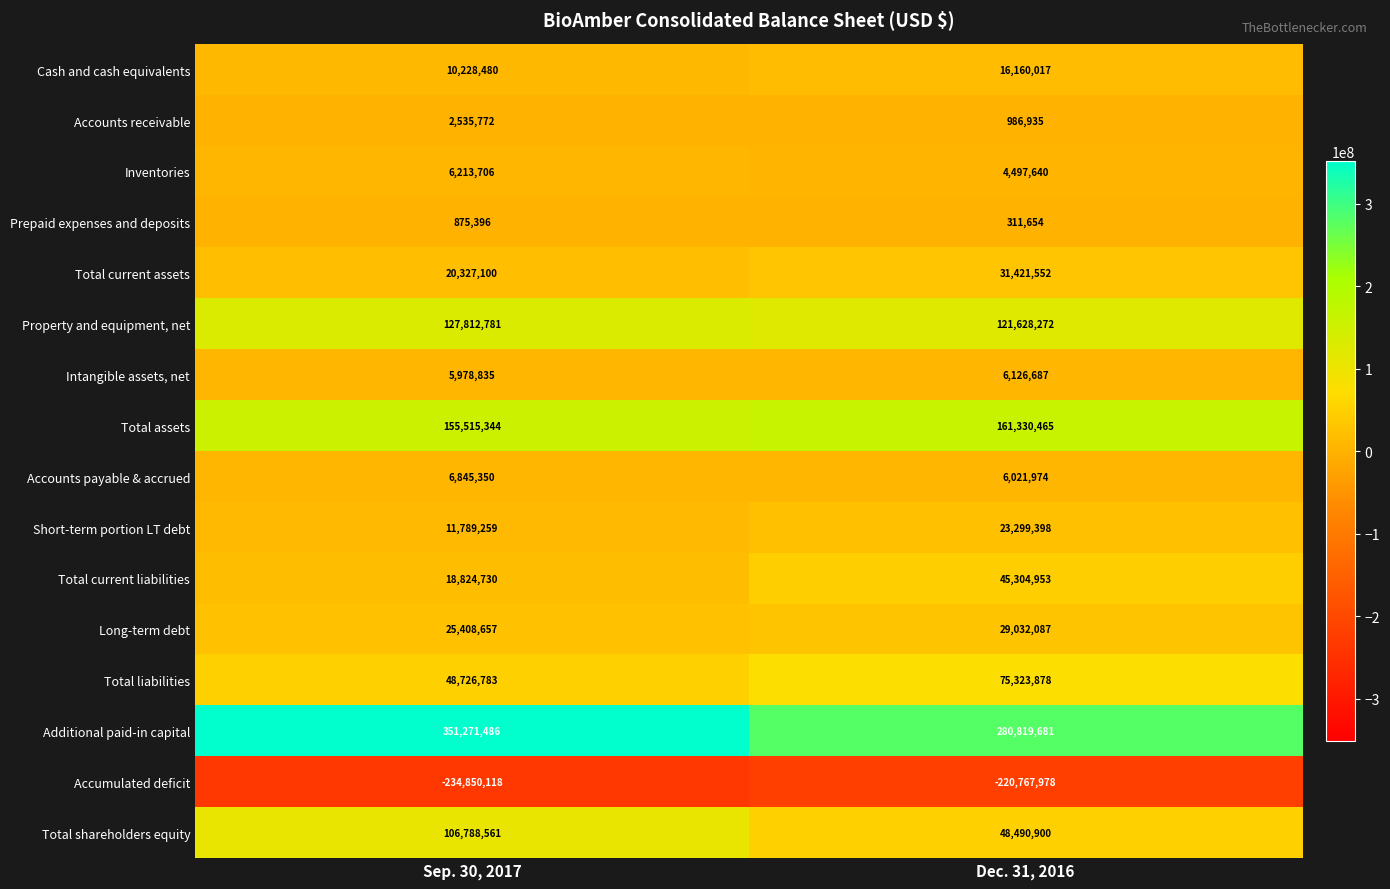

List the series in order of their peak value, lowest first.

Accumulated deficit, Prepaid expenses and deposits, Accounts receivable, Intangible assets, net, Inventories, Accounts payable & accrued, Cash and cash equivalents, Short-term portion LT debt, Long-term debt, Total current assets, Total current liabilities, Total liabilities, Total shareholders equity, Property and equipment, net, Total assets, Additional paid-in capital